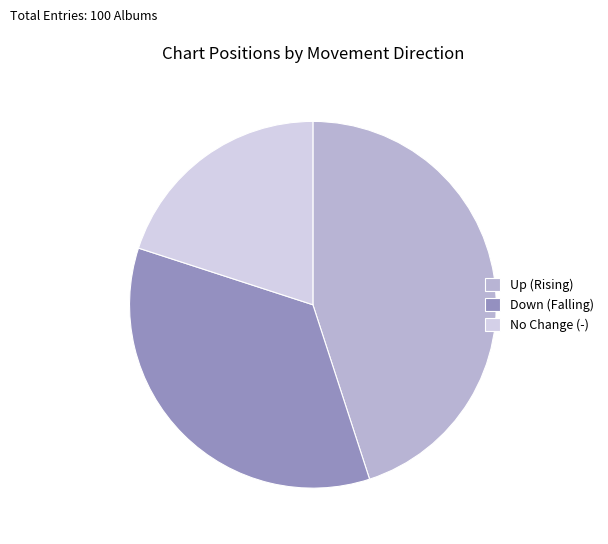

True or false: Down (Falling) accounts for 20% of the total.

False